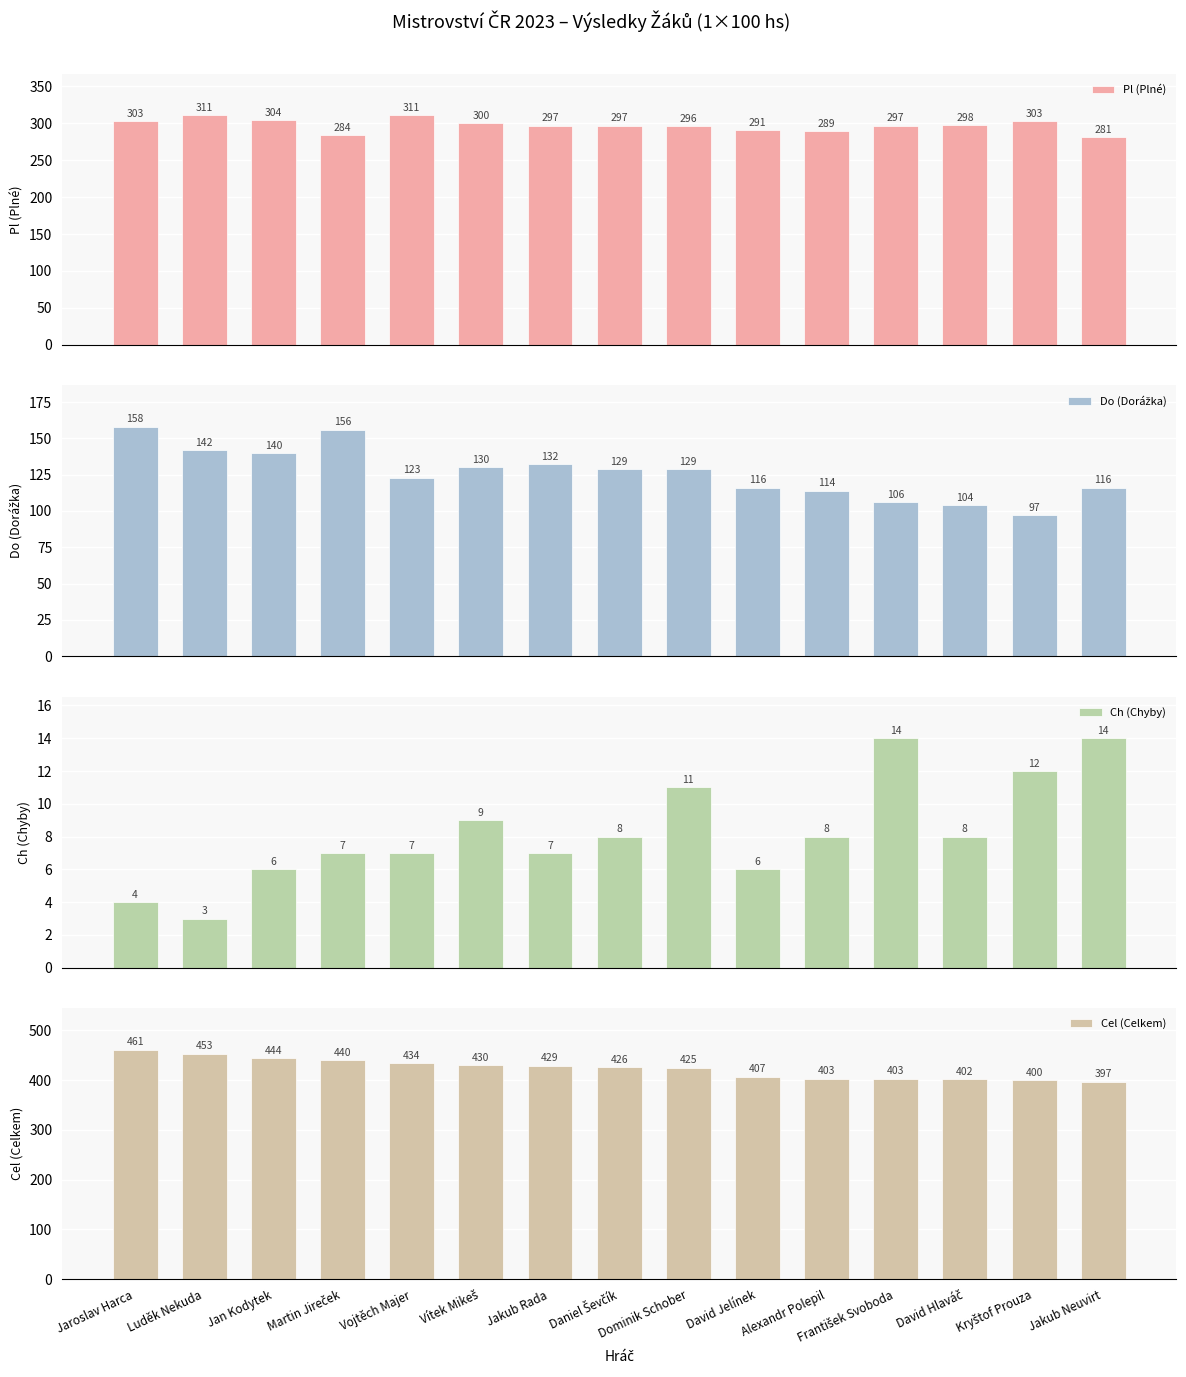

What is the sum of the Do (Dorážka) values at Jaroslav Harca and Vojtěch Majer?

281